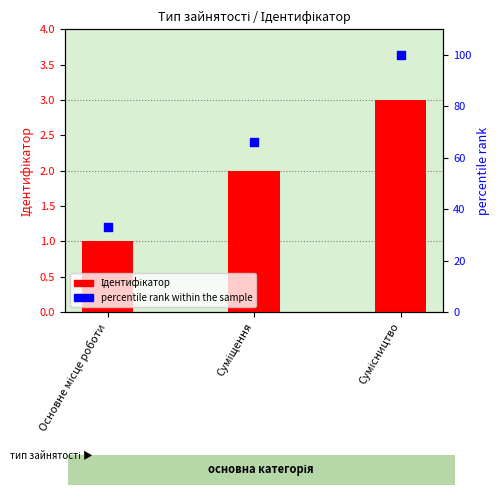

Which series has the largest total across all categories?

percentile rank within the sample